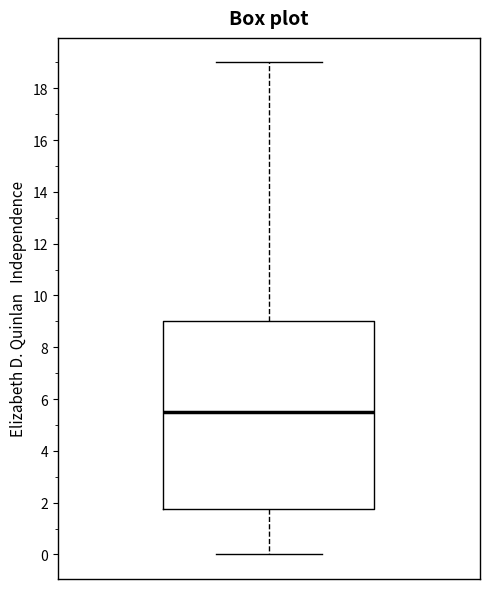

Read this box plot against the y-axis: the position of the median line, the range covered by the box, and the ends of both whiskers. The values are not printed on the chart, so give them approximately, as read against the axis.

median 5.6, box 1.8 to 9.0, whiskers 0.0 to 19.0